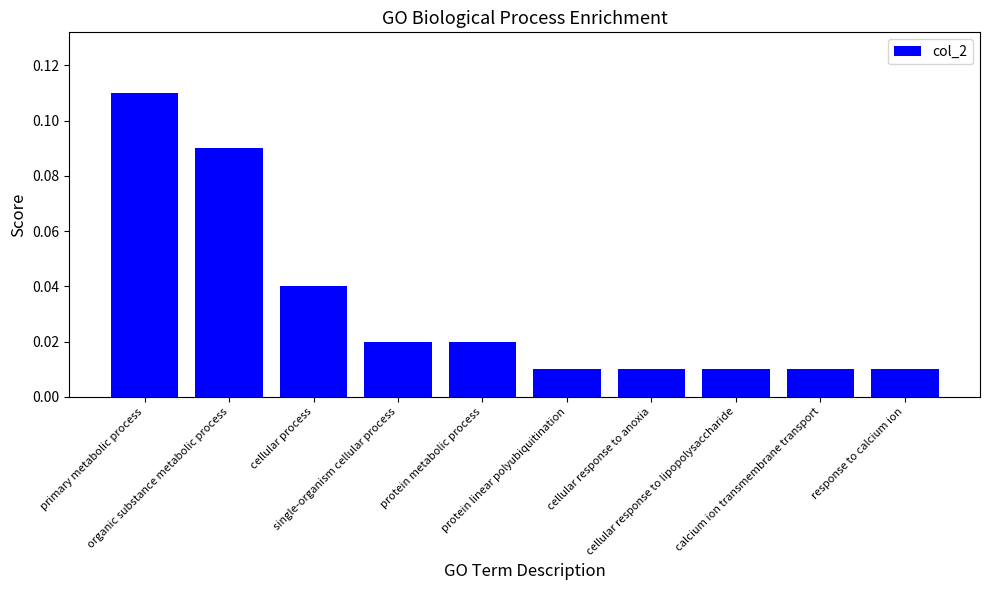

What is the sum of all values?

0.3